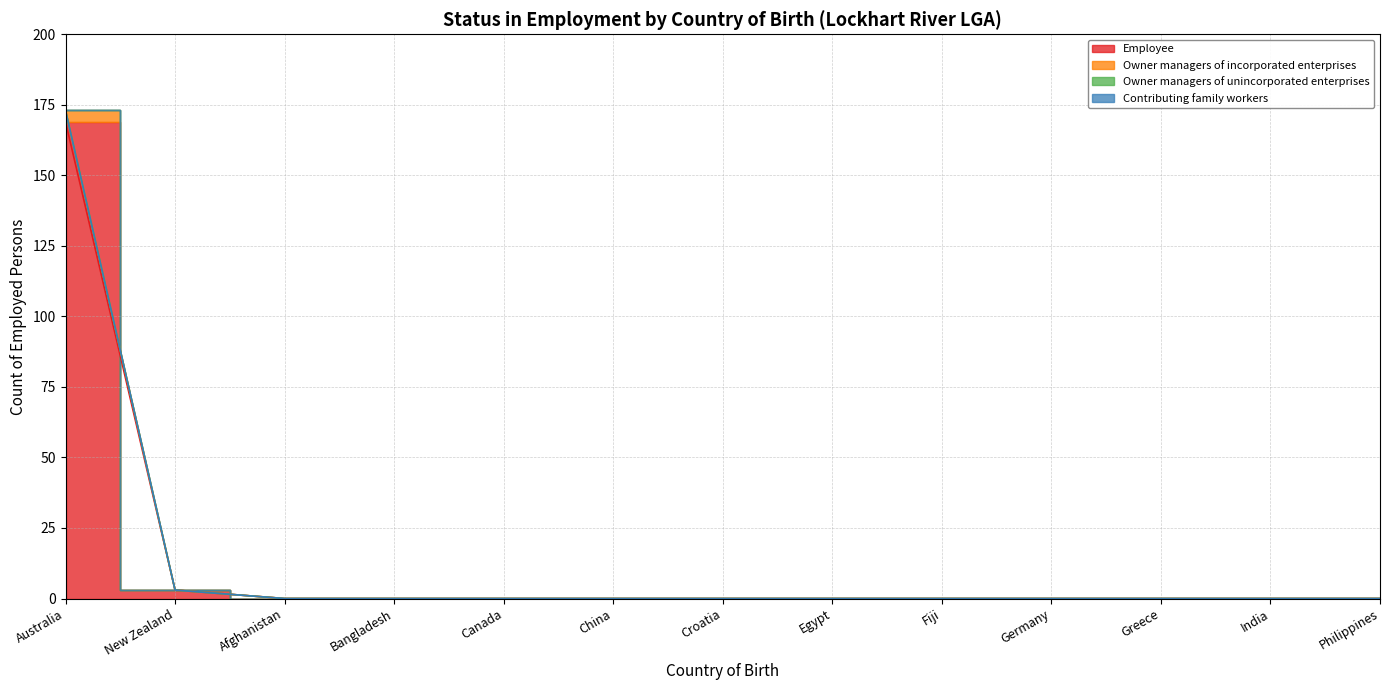

What is the difference between the maximum and minimum values in the Employee series?

169